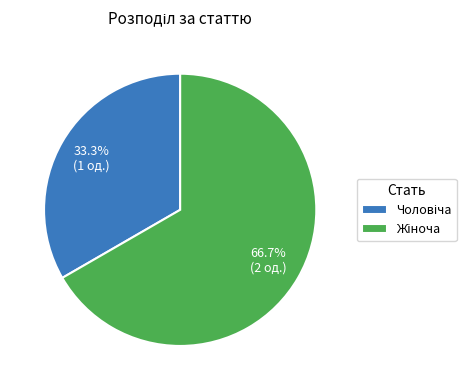

Is there any slice that represents more than half of the pie?

Yes